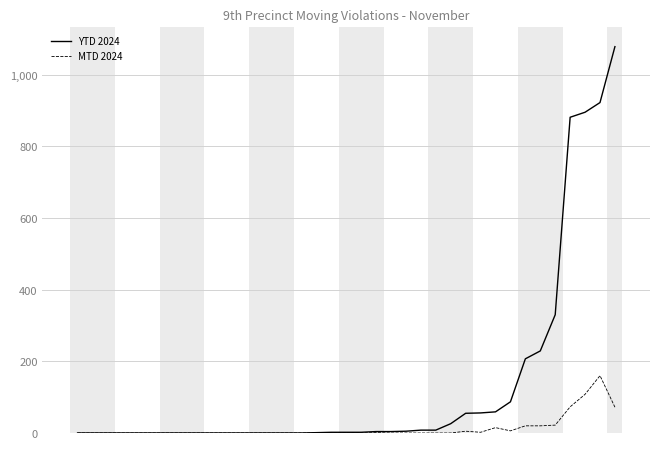

What is the maximum value shown in the chart?

1078